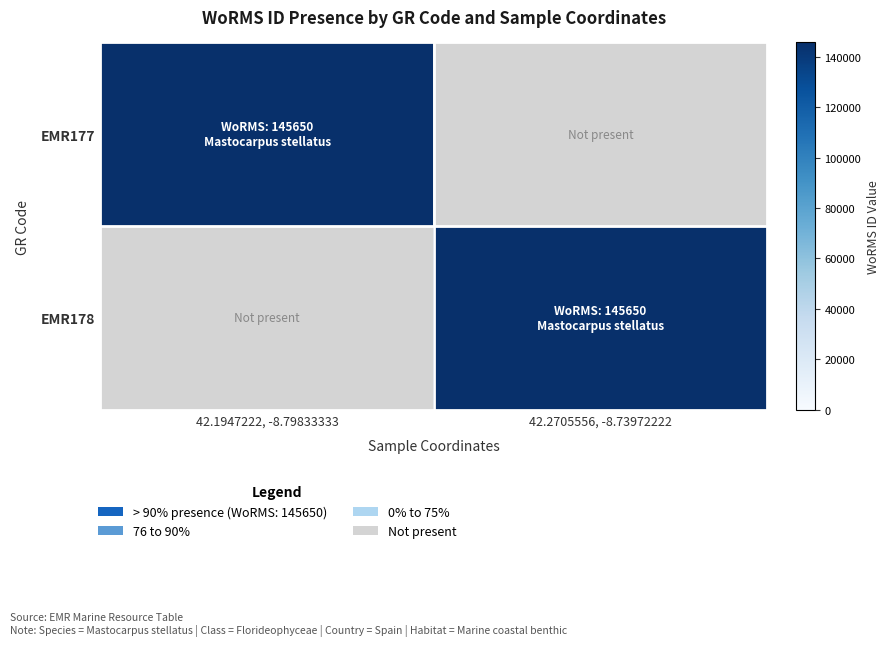

Reading left to right, transcribe all the data shown in this chart.

EMR177: 42.1947222, -8.79833333=145650	42.2705556, -8.73972222=0
EMR178: 42.1947222, -8.79833333=0	42.2705556, -8.73972222=145650